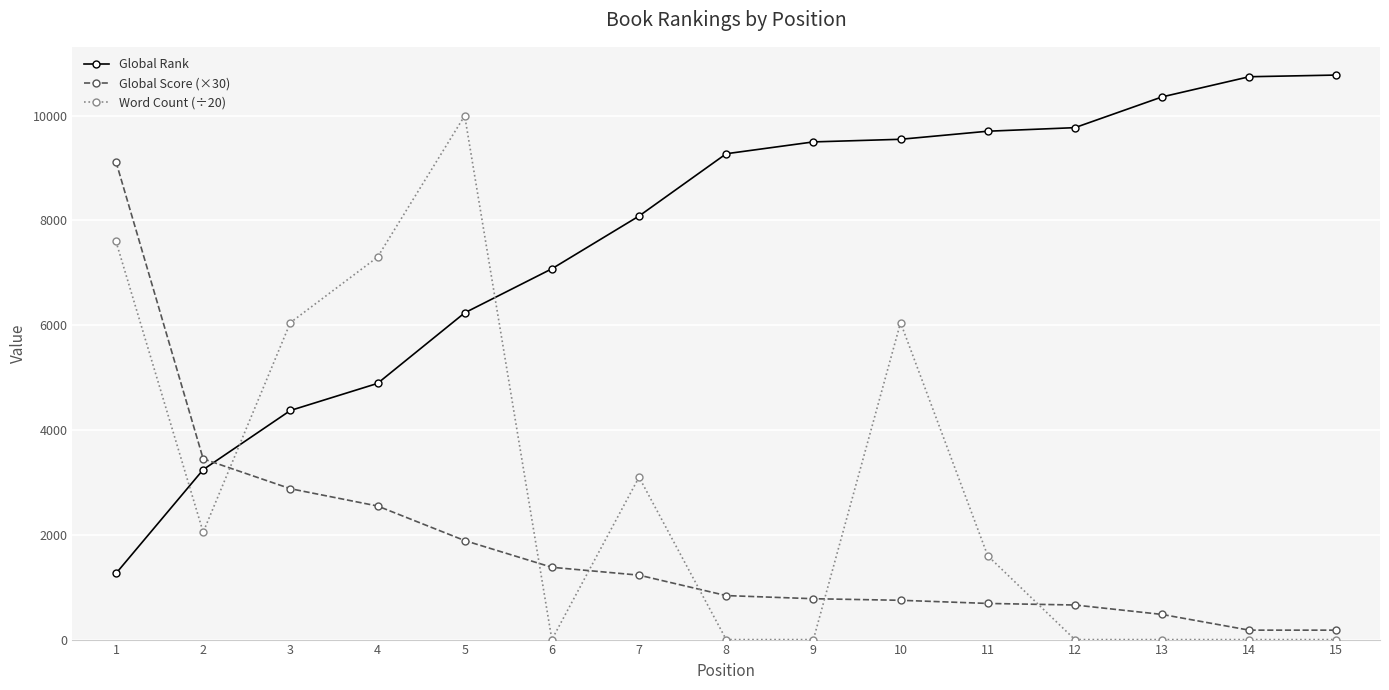

Where is Global Rank nearest to the value 6019?

5